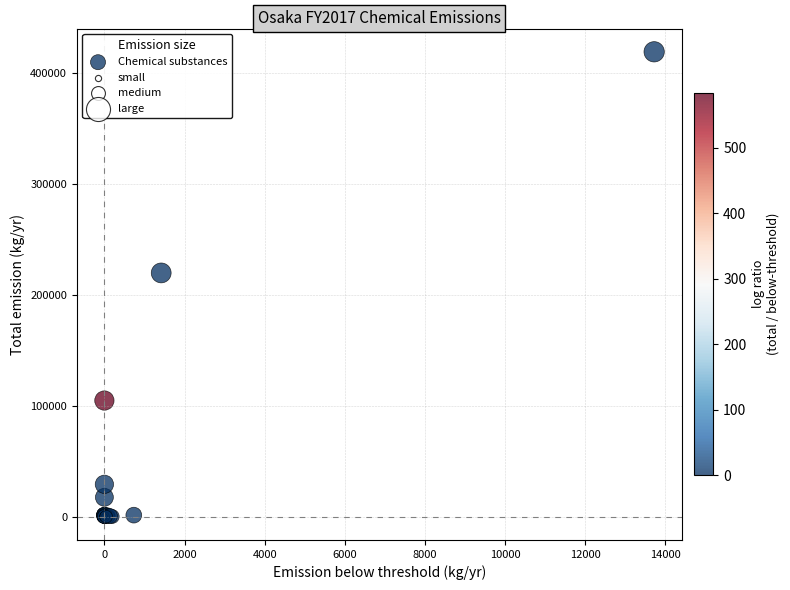

What Y value in the scatter plot is closest to 209710?

219946.1